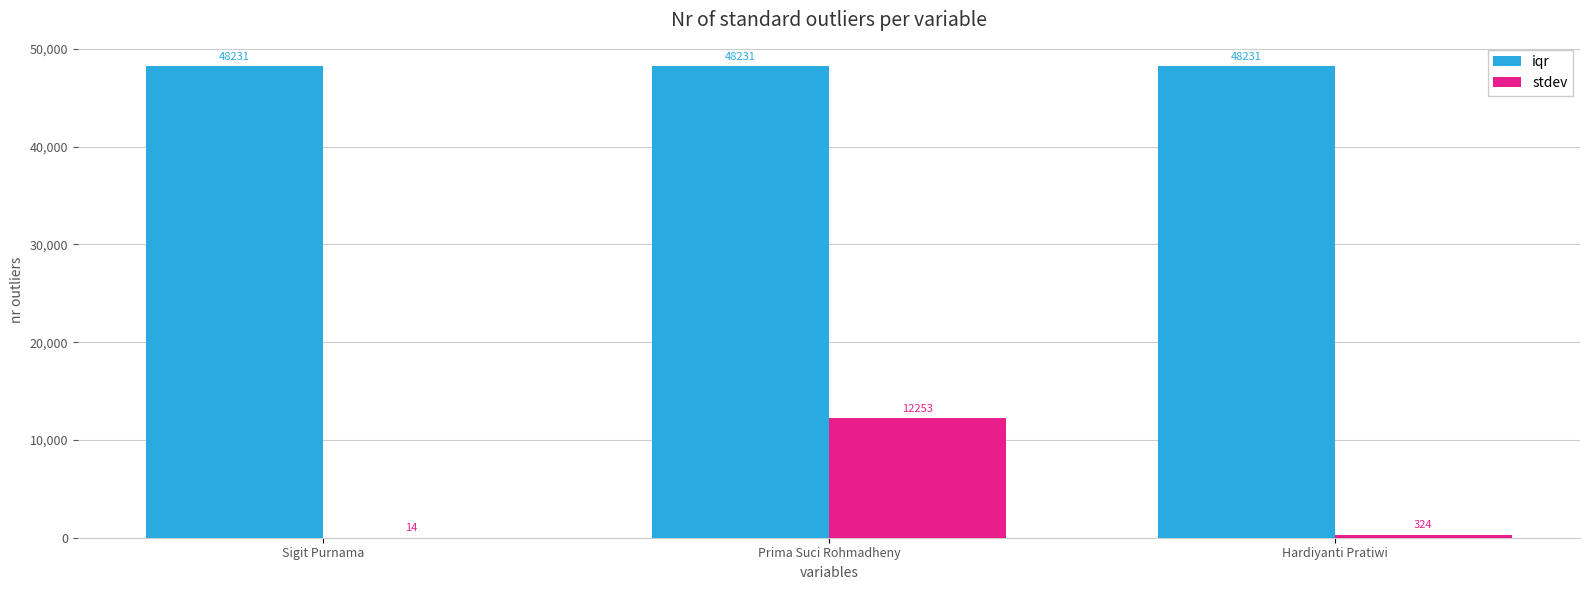

At which label does stdev first exceed 324?

Prima Suci Rohmadheny